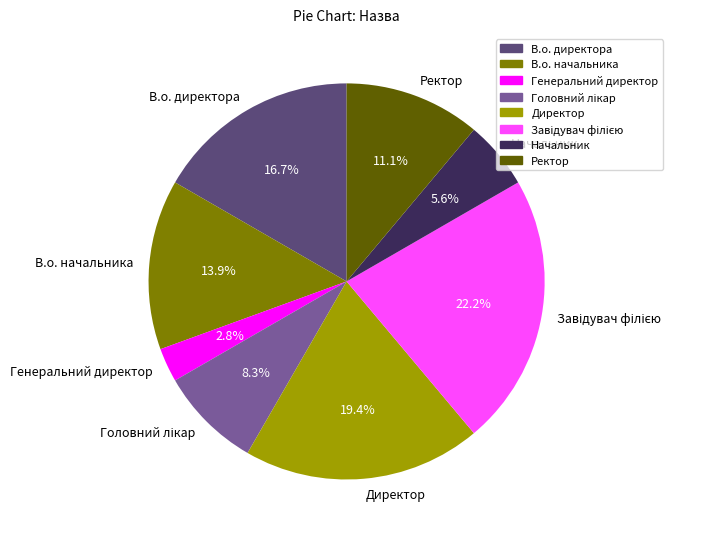

How many segments does this pie chart have?

8